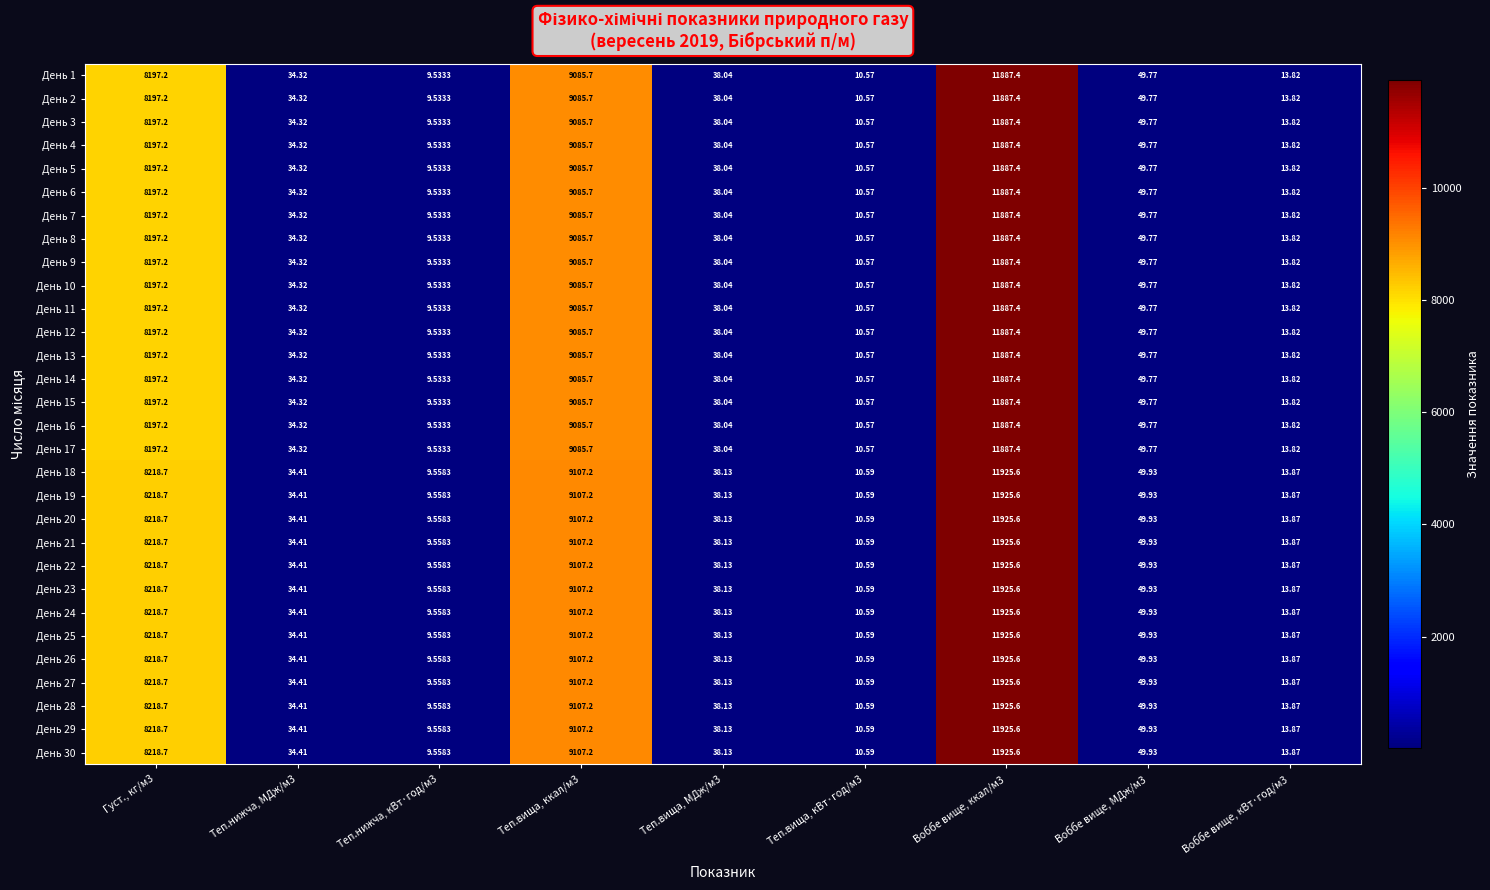

Is the value of День 4 at Теп.вища, кВт·год/м3 greater than the value of День 1 at Воббе вище, ккал/м3?

No